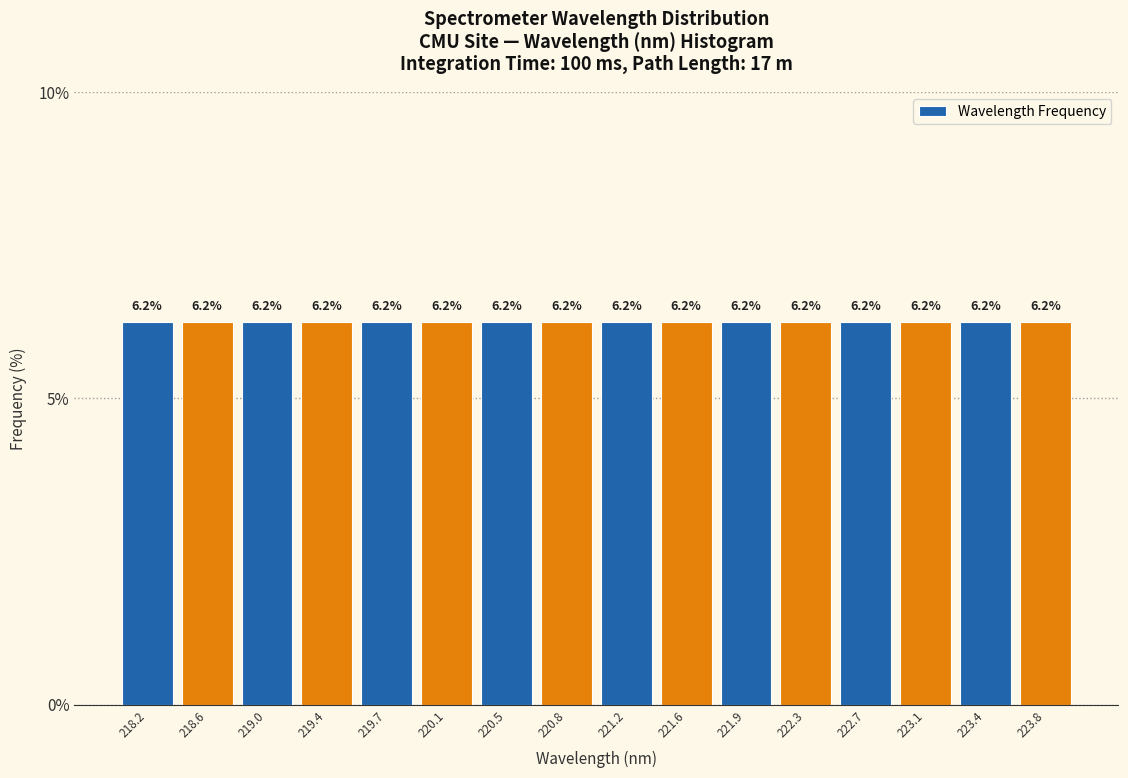

How tall is the bar that spans 222.50 to 222.85 on the x-axis? The bar edges are not printed on the chart, so give them approximately, as read against the axis.

6.2